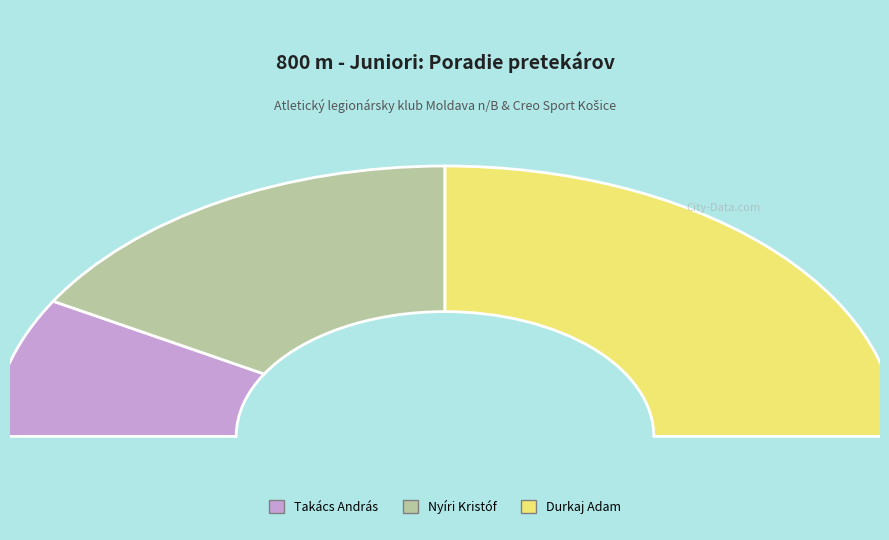

How many segments does this pie chart have?

3